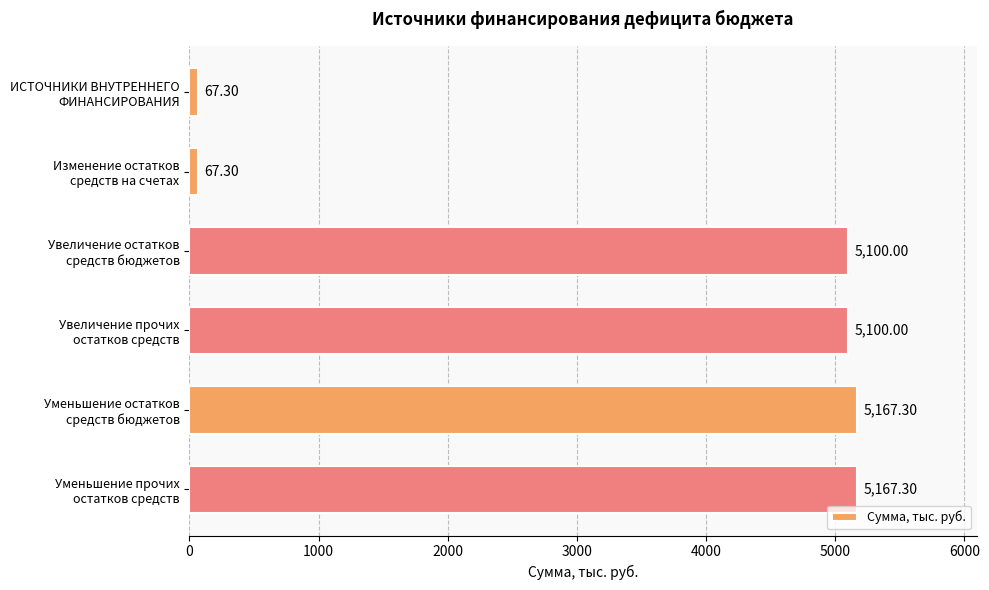

How many series are shown in this chart?

1